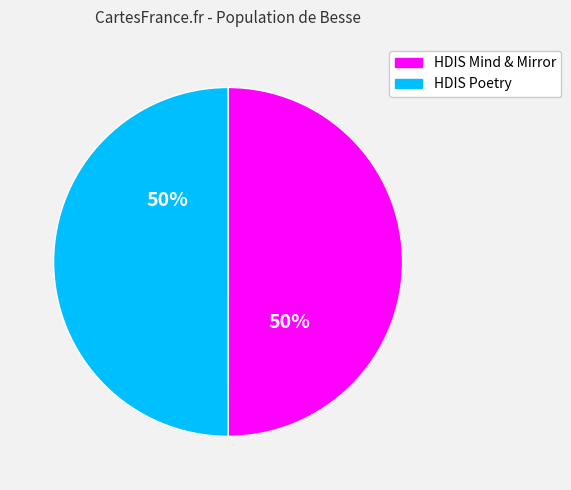

To the nearest percent, what is the average slice percentage?

50%